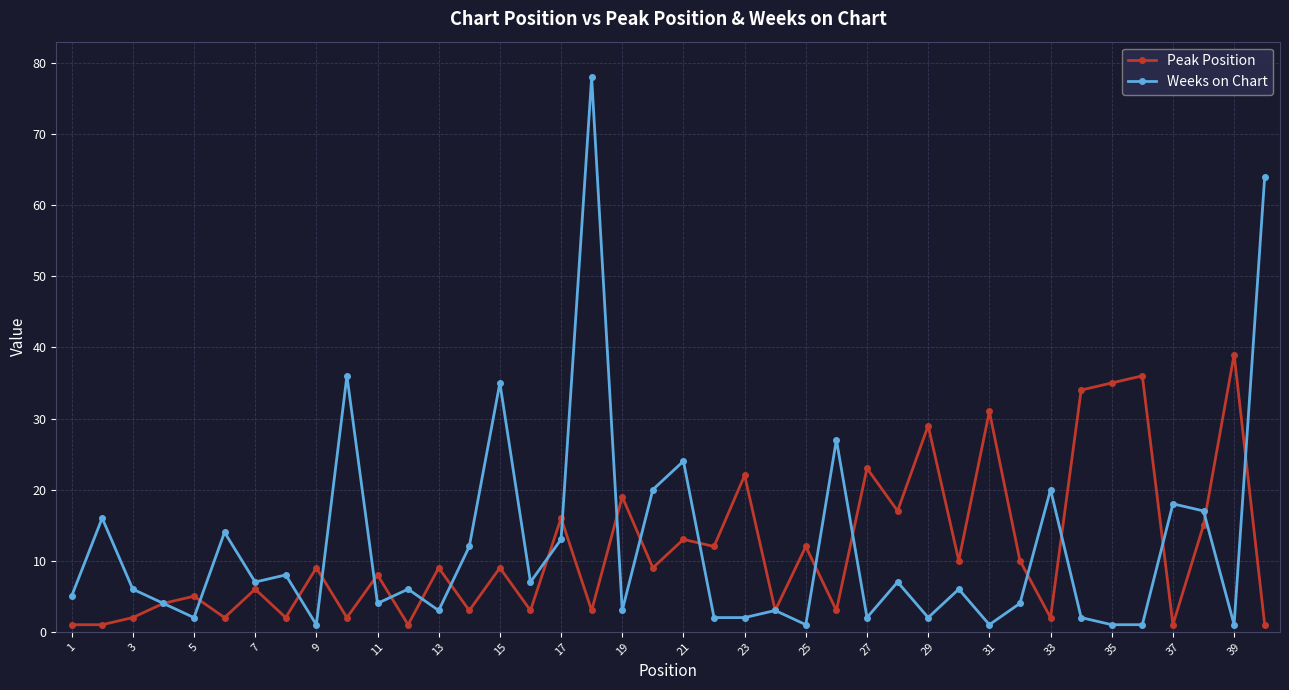

Which series has the widest spread of values?

Weeks on Chart